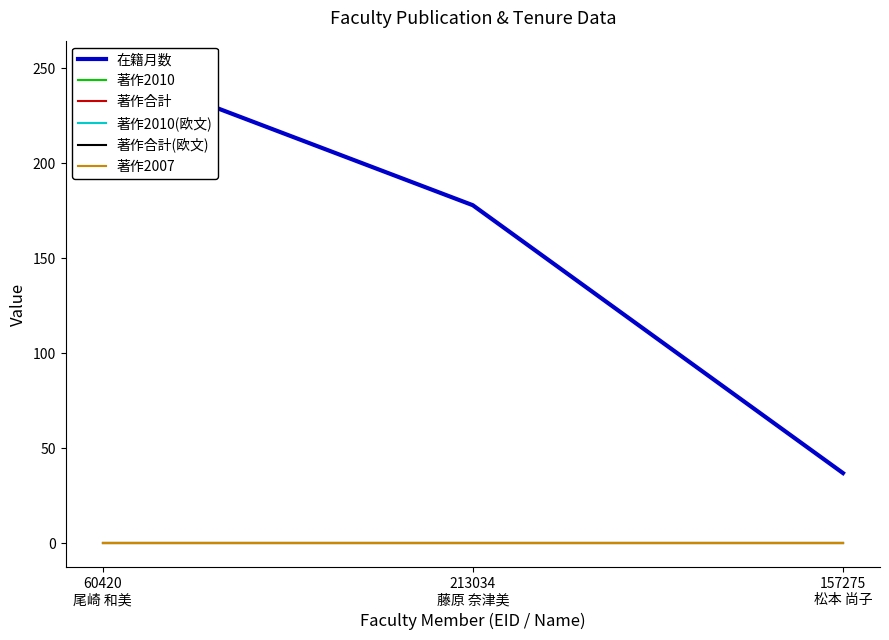

How many series are shown in this chart?

6